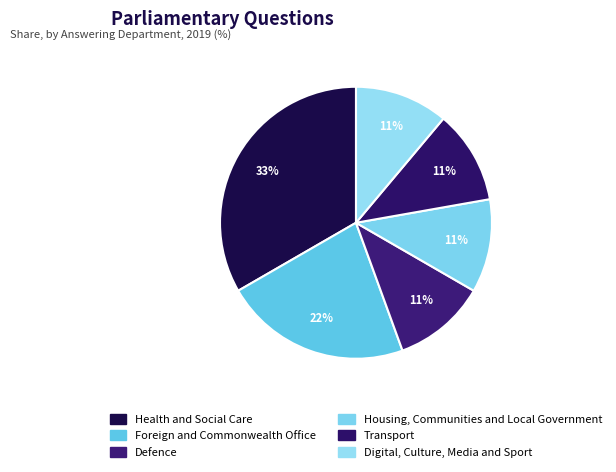

Between Digital, Culture, Media and Sport and Defence, which is larger?

Digital, Culture, Media and Sport